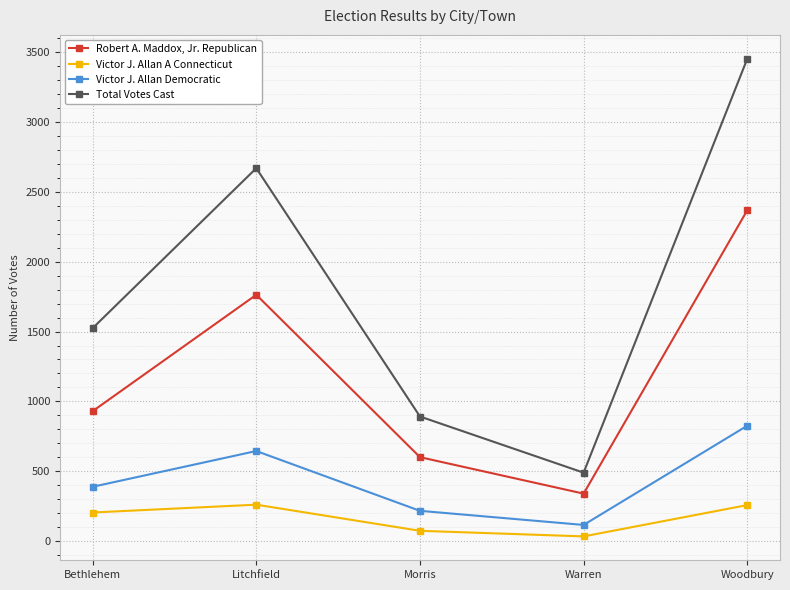

Does the chart have visible grid lines?

Yes